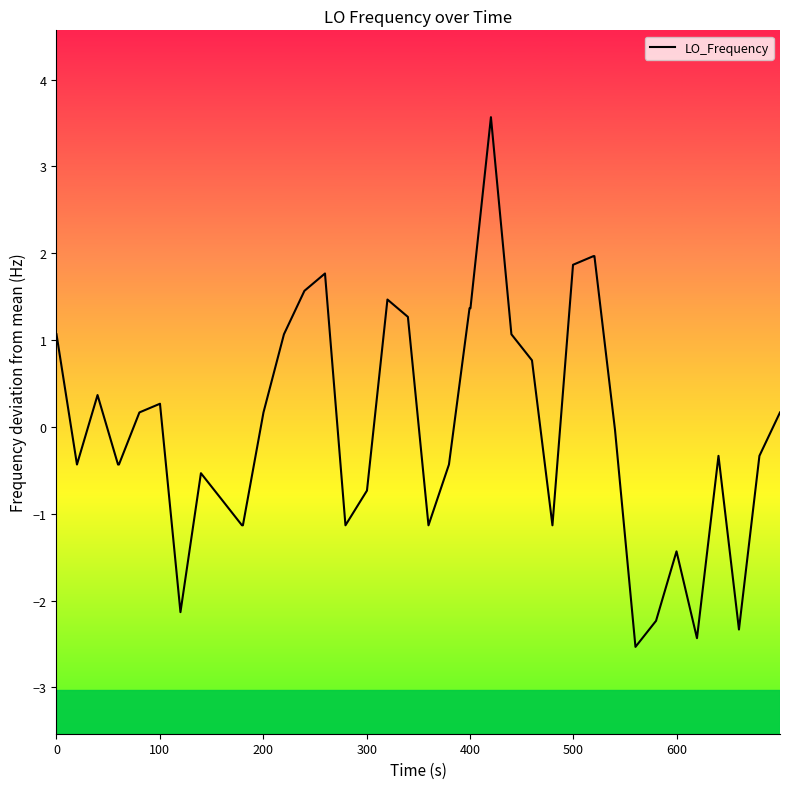

What is the difference between the maximum and minimum values?

6.1